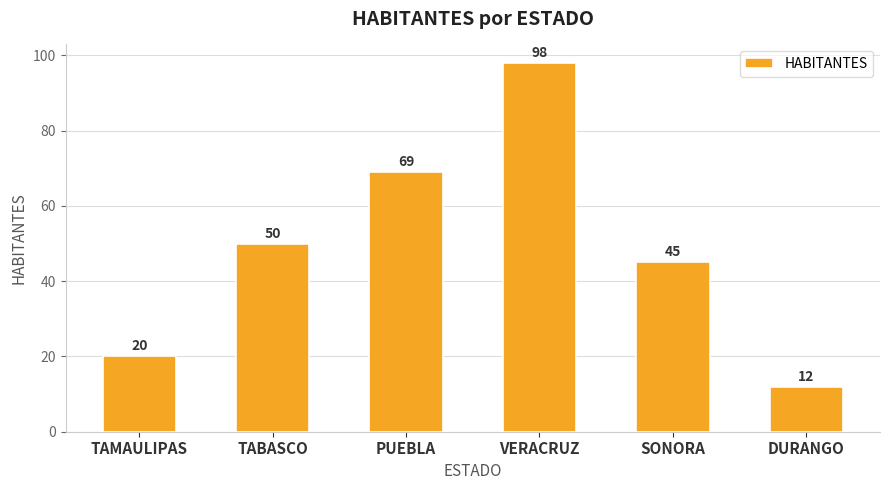

What is the label of the 1st bar from the right?

DURANGO